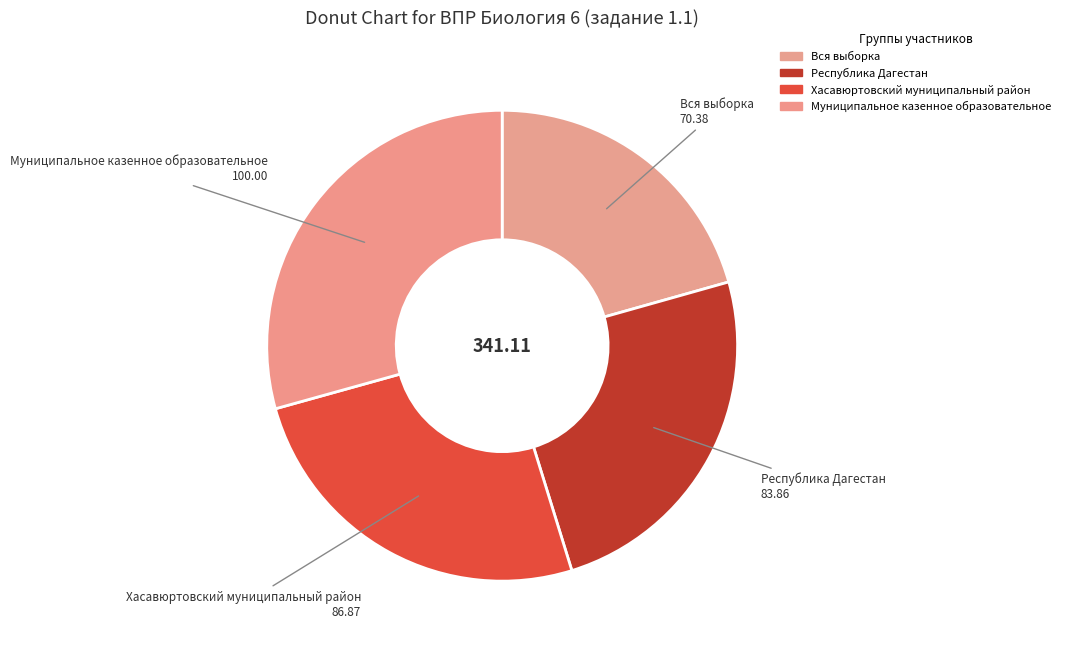

To the nearest percent, what is the difference between the largest and smallest slice percentages?

9%